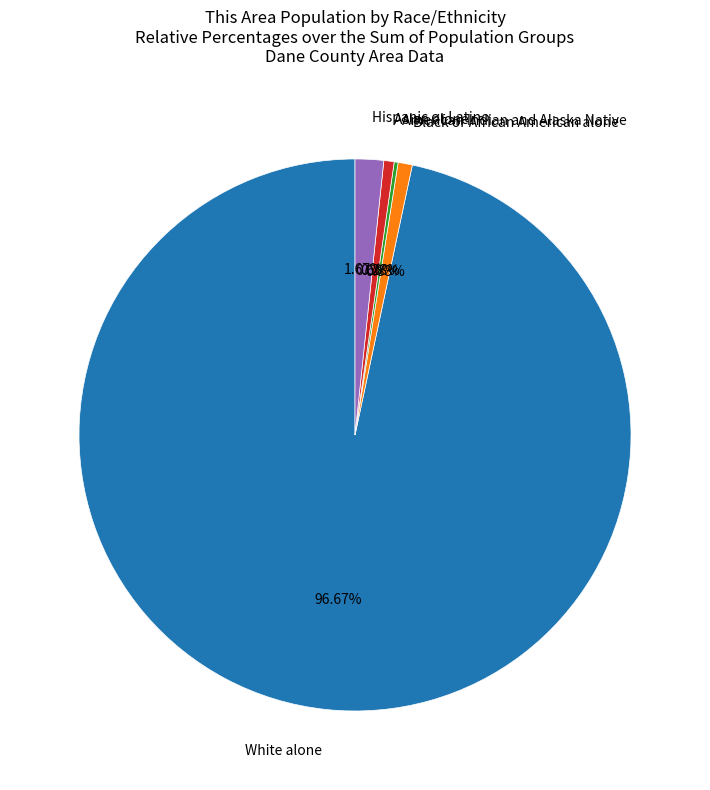

What is the total percentage of Black or African American alone and Asian alone?

1.4%